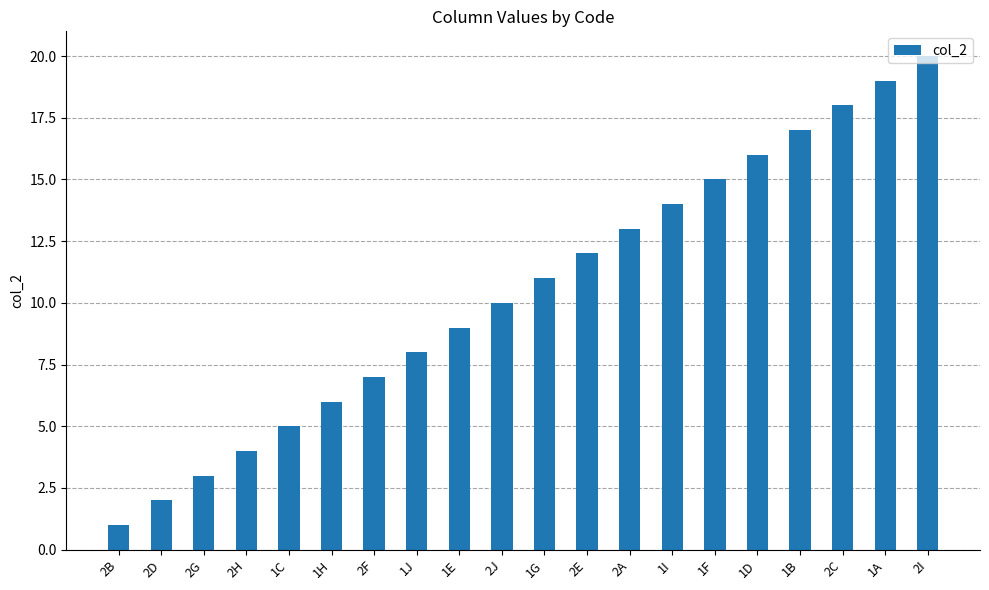

The value at 2I is 20. True or false?

True